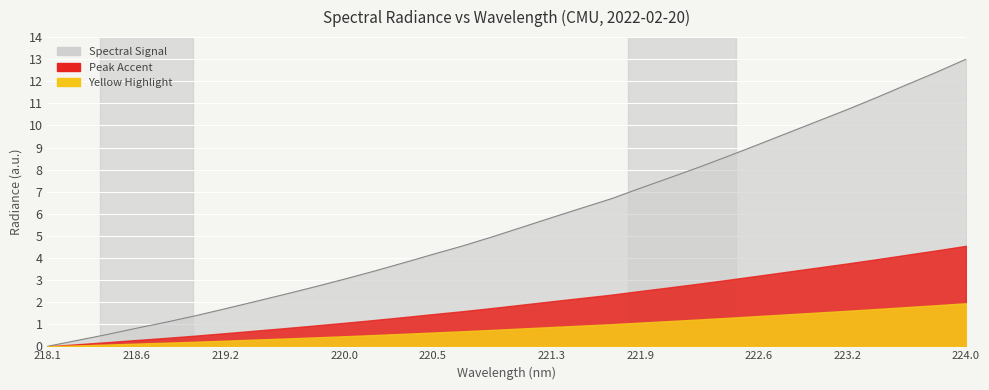

Which category has the lowest value across all series?

218.1